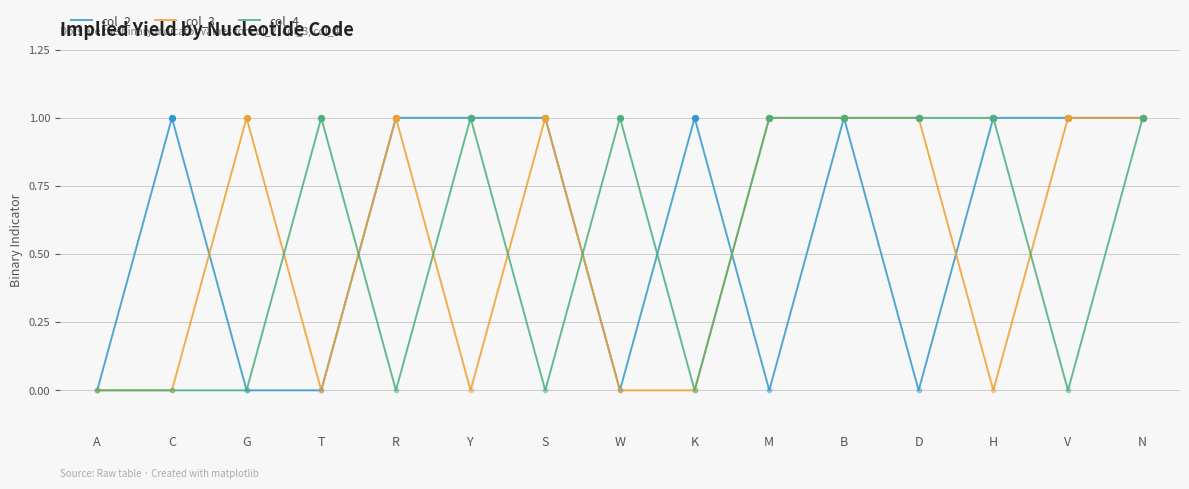

Is the value of col_4 at G greater than the value of col_2 at Y?

No